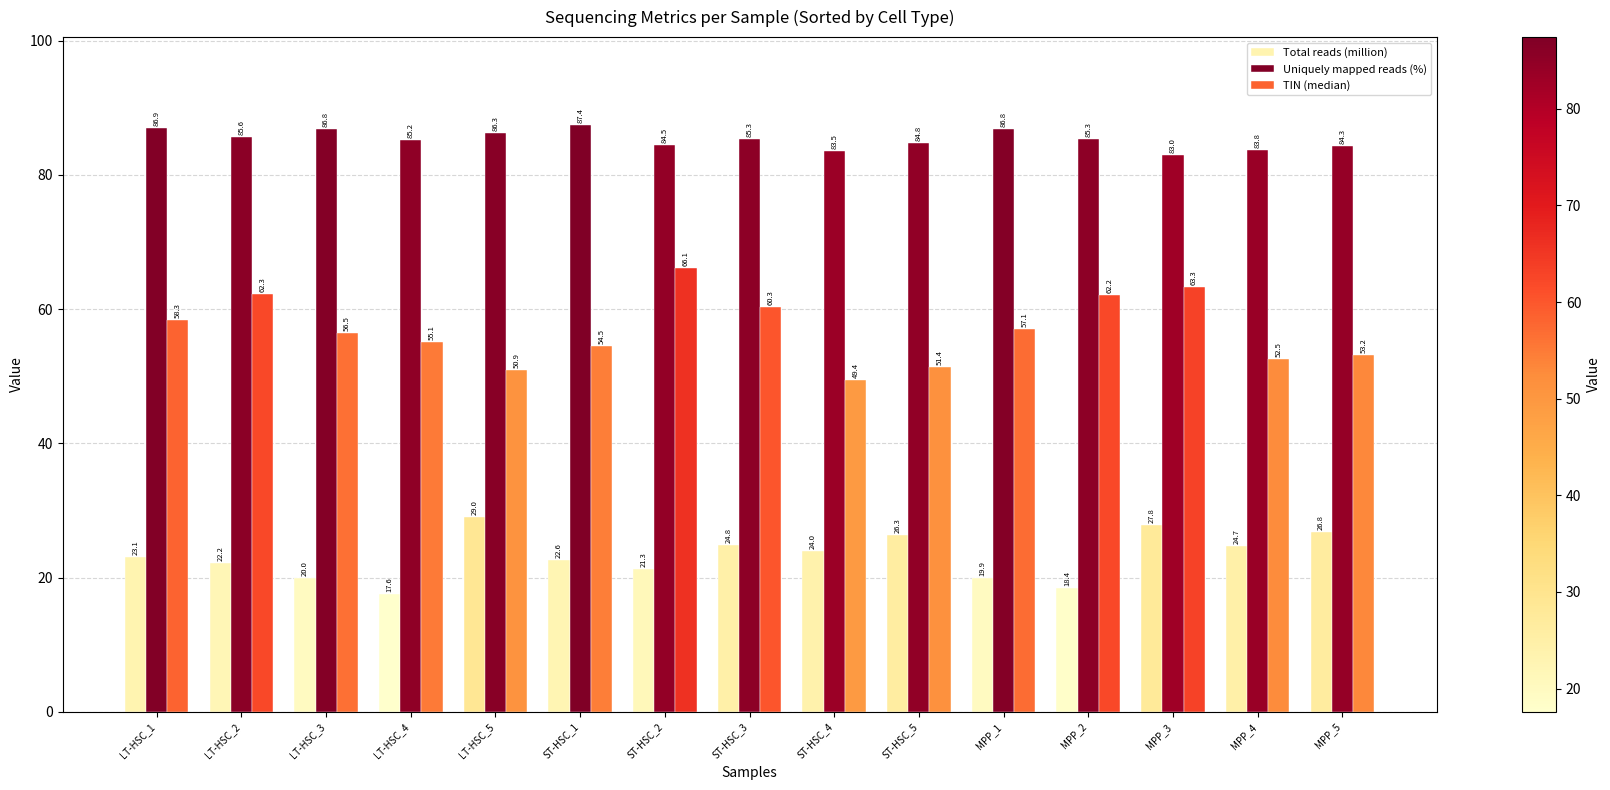

Which series changed the most between LT-HSC_4 and ST-HSC_4?

Total reads (million)